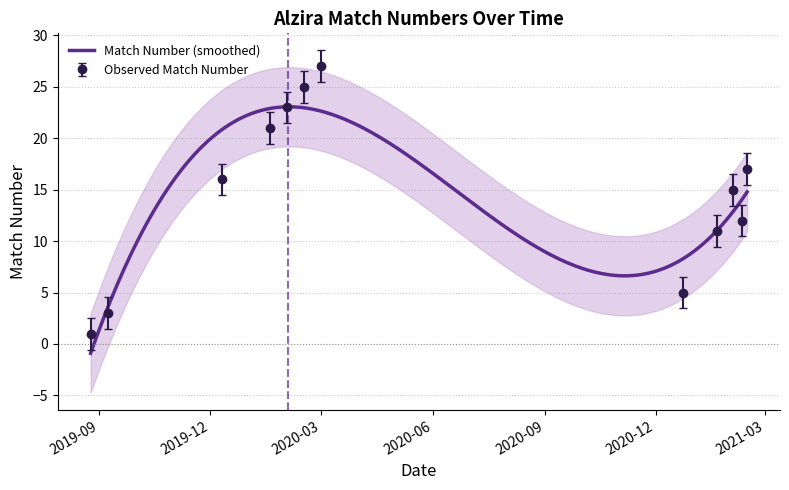

What is the minimum value for Match Number (smoothed)?

-0.9